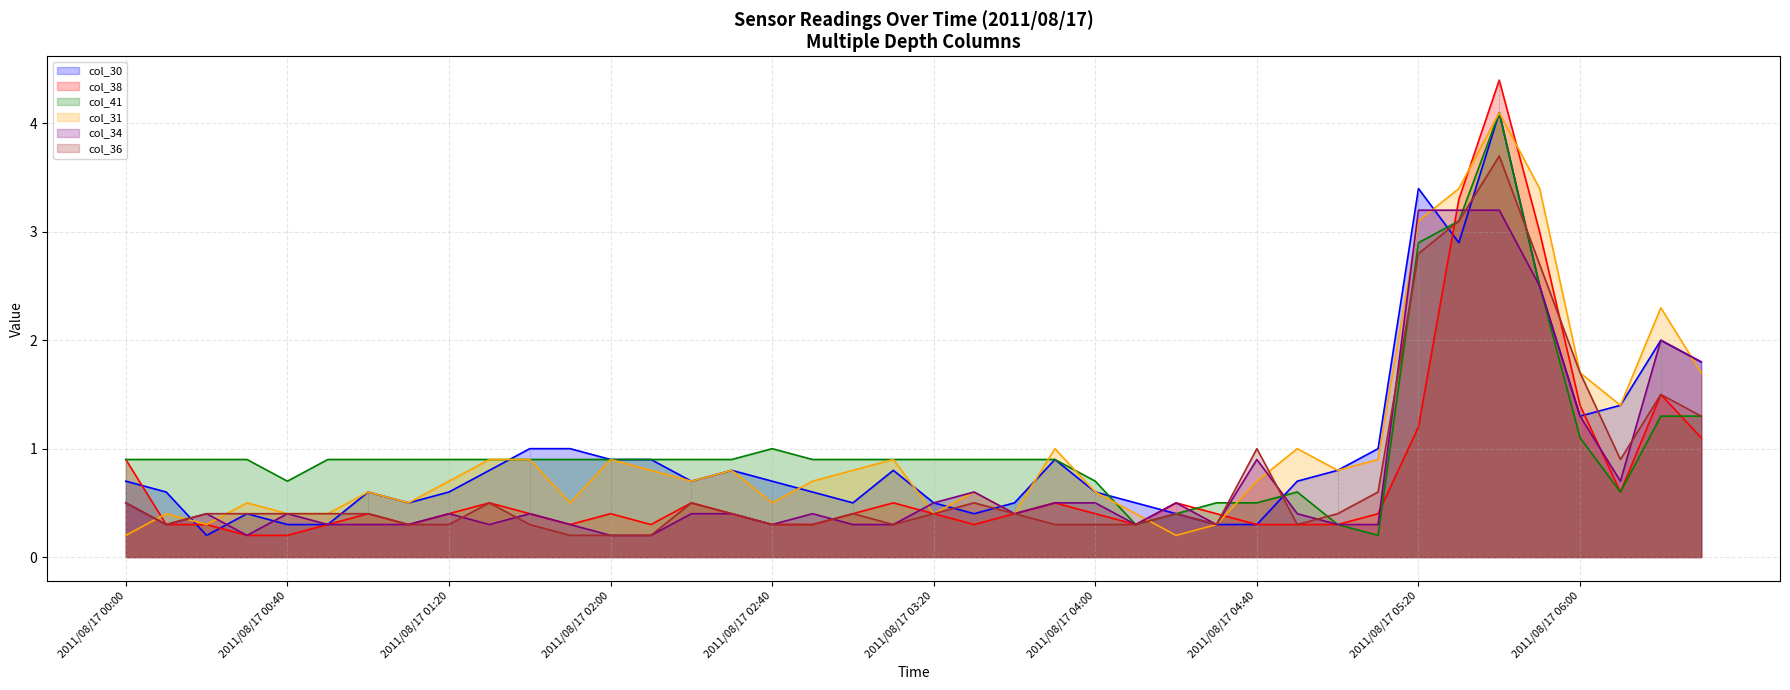

True or false: col_36 has more than 1 points higher than both neighbors.

True